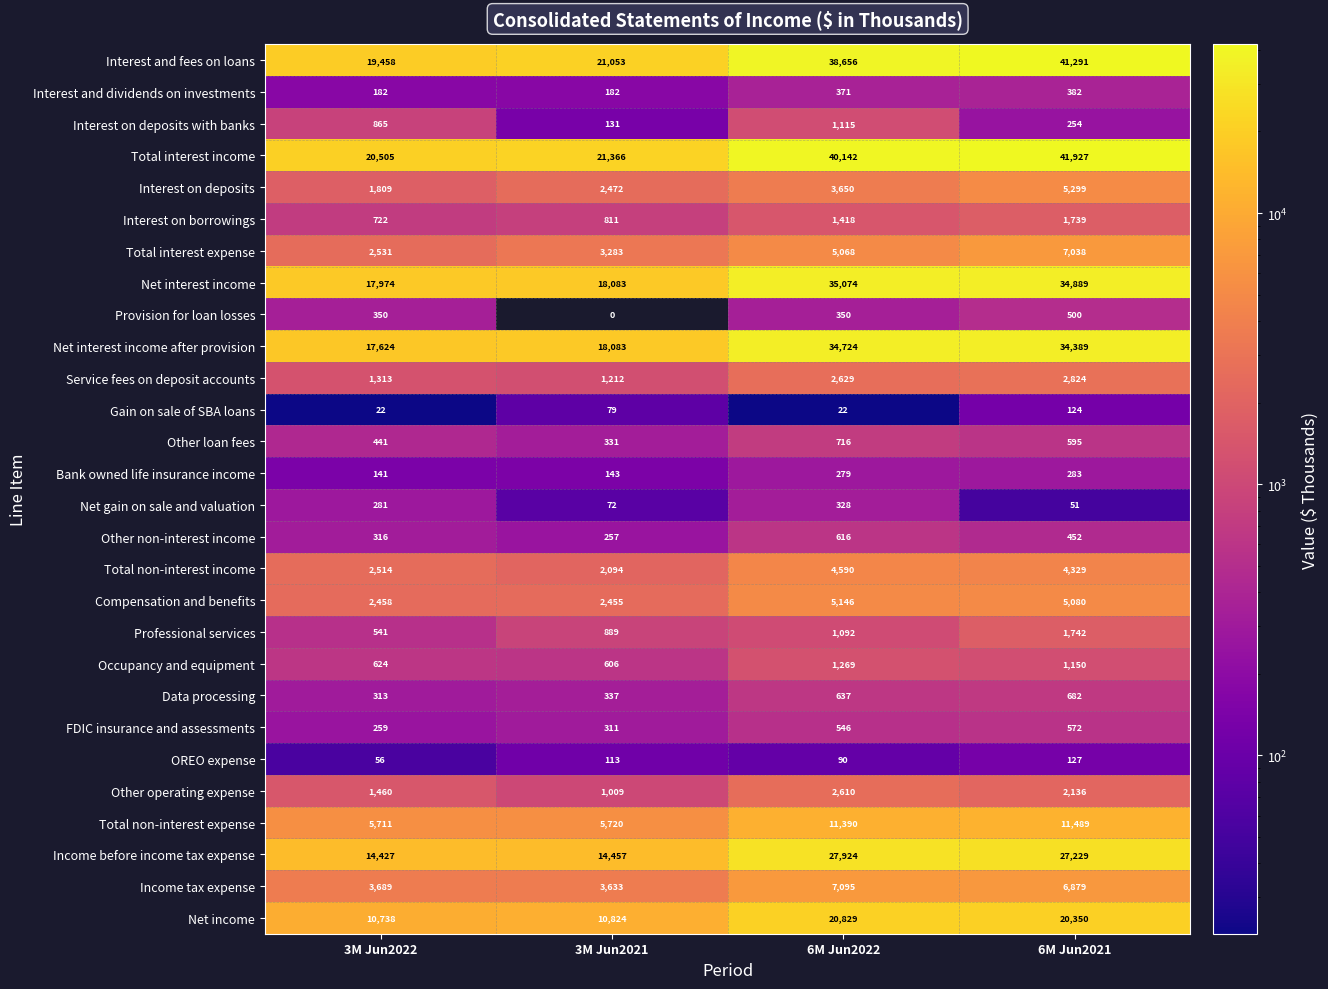

At how many categories does at least one series exceed 18424?

4